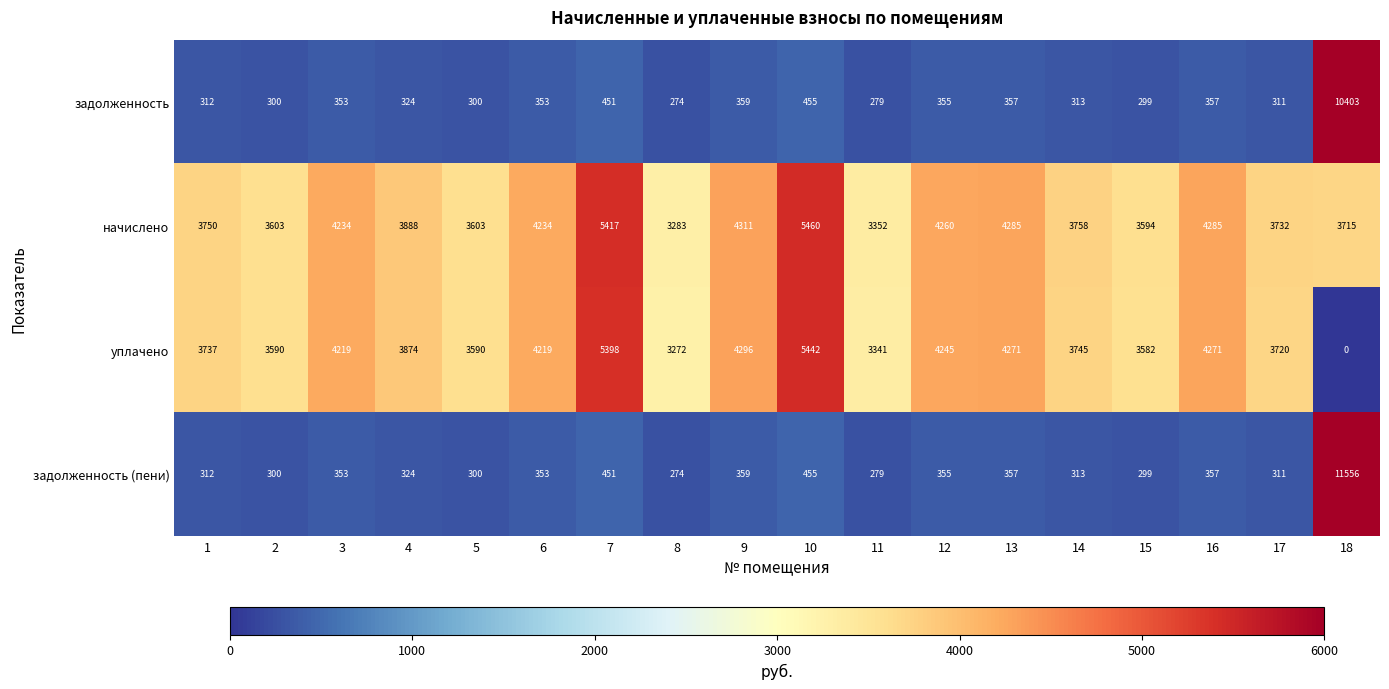

At which label is задолженность (пени) closest to 5915?

10